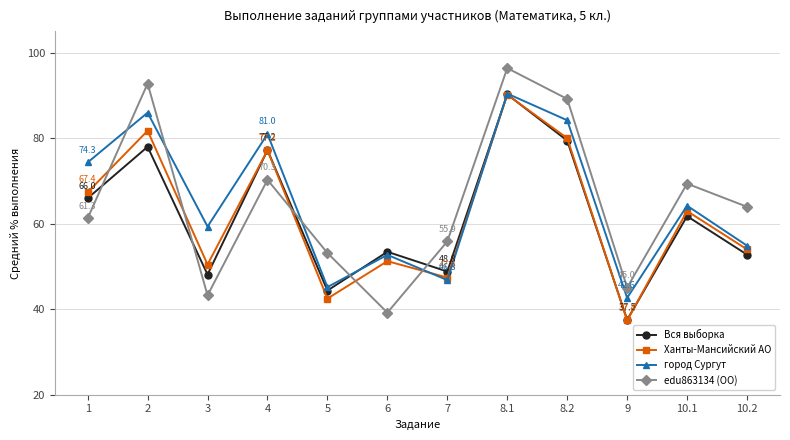

Does the chart have visible grid lines?

Yes